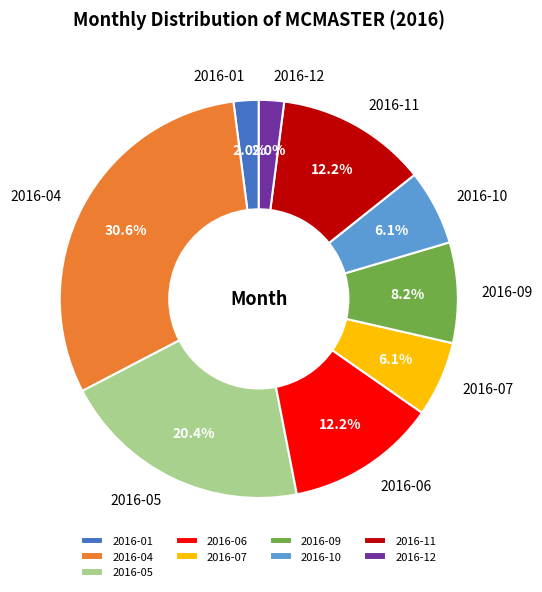

Which slice is the largest?

2016-04